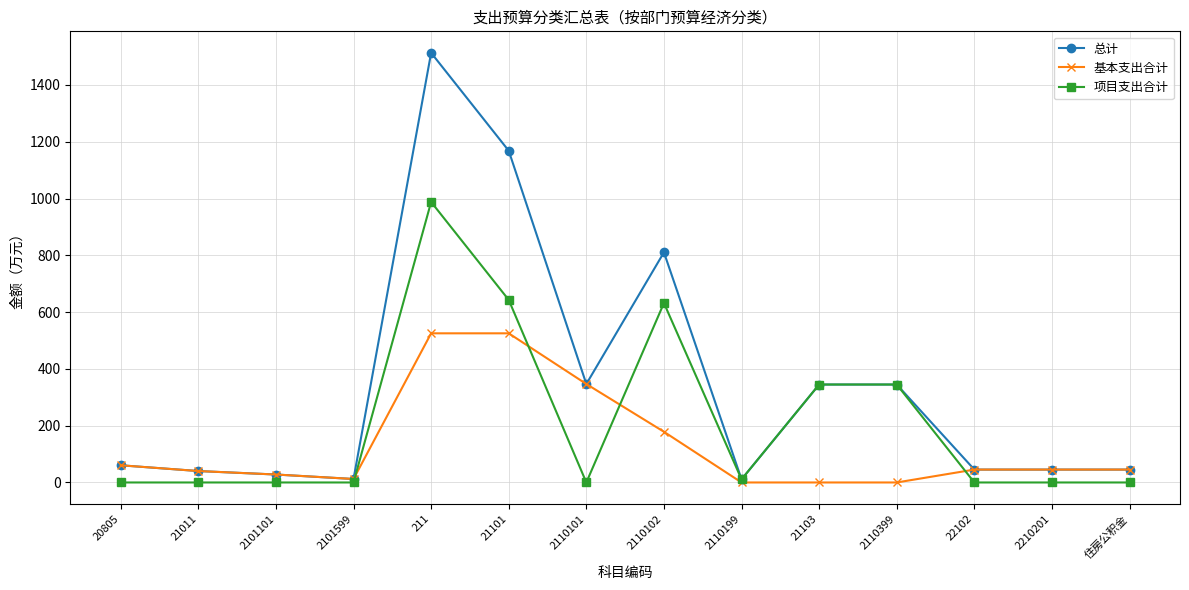

How many distinct data groups are displayed?

3